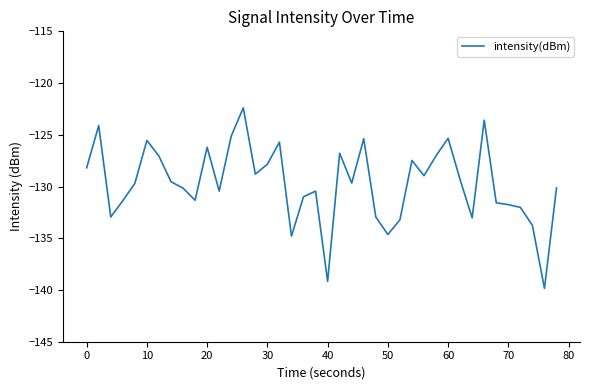

What is the difference between the maximum and minimum values?

17.5